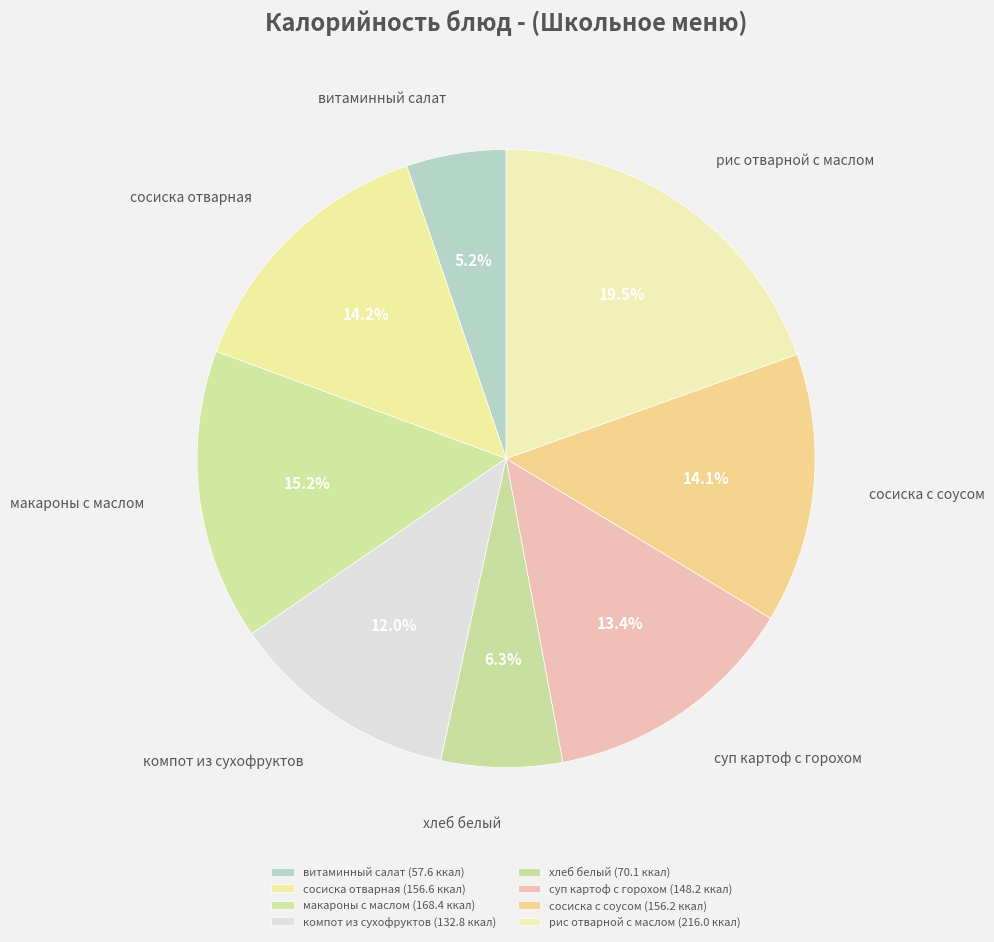

What is the largest slice in the pie chart?

рис отварной с маслом